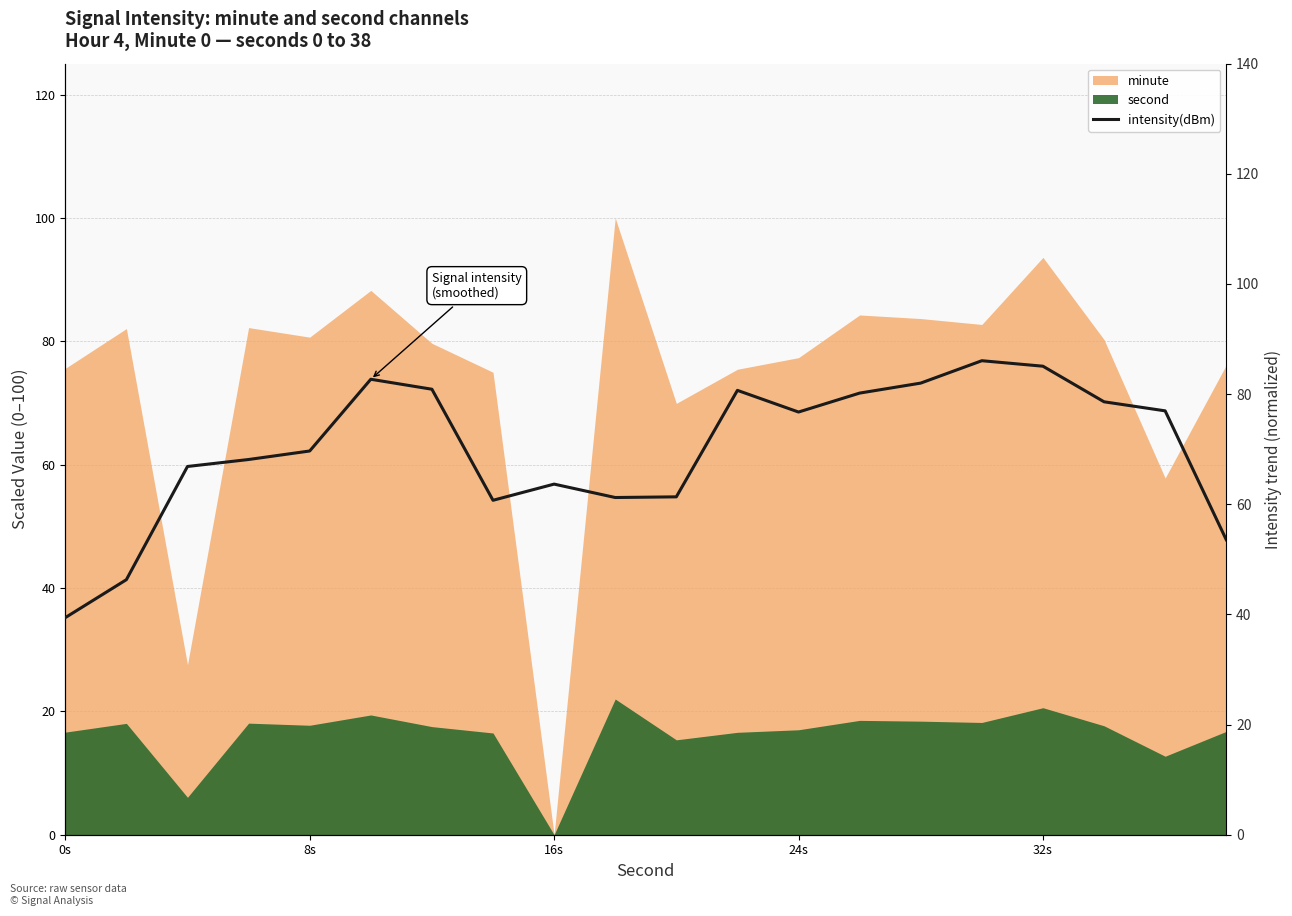

What is the average value?

70.0